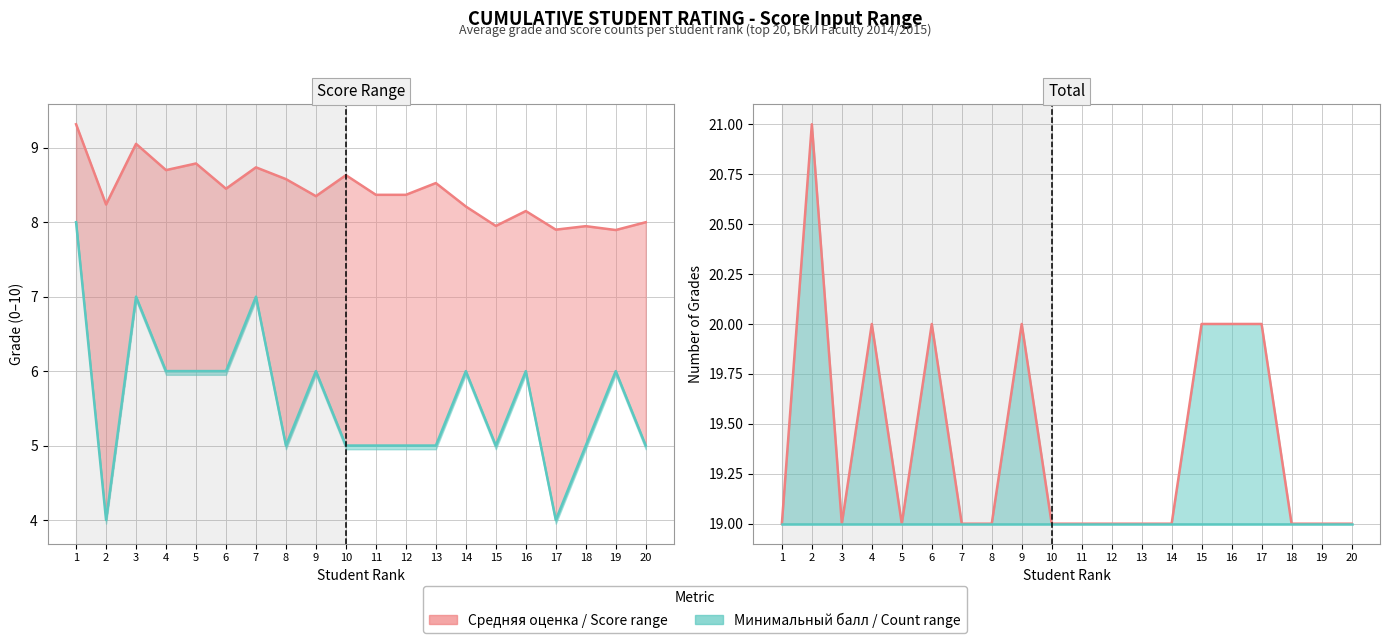

What is the value of the Количество оценок (max) point at the 1st from the left?

19.0